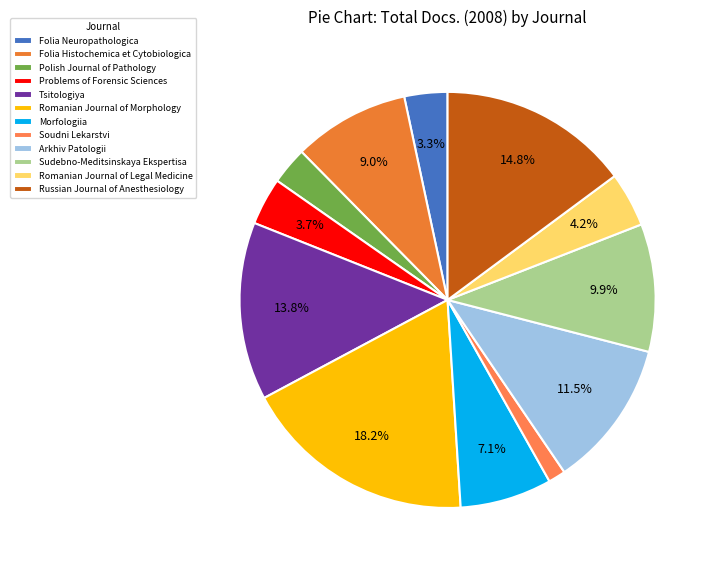

What is the largest slice in the pie chart?

Romanian Journal of Morphology